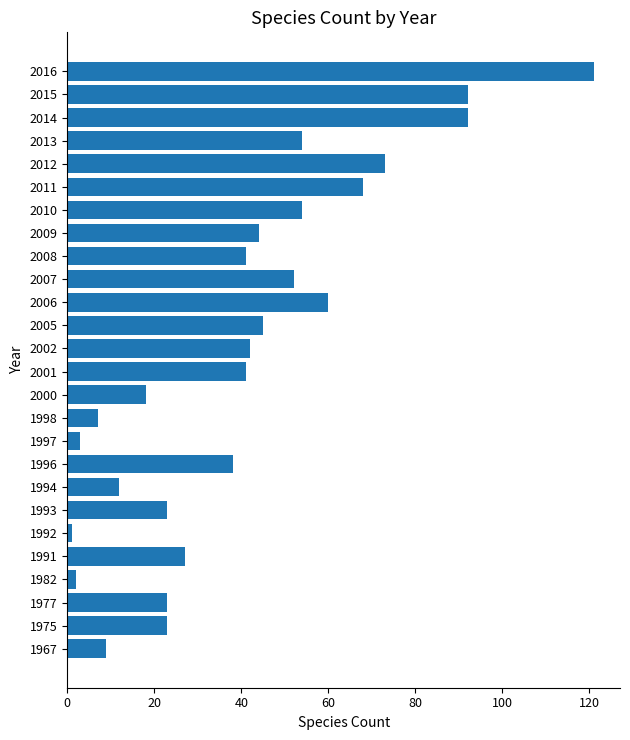

Approximately how many times larger is the value at 2007 compared to 2008?

1.3